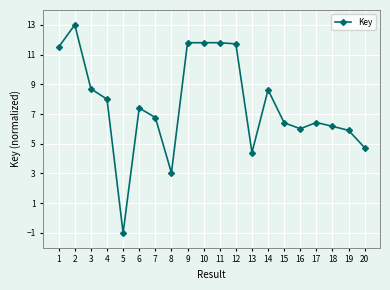

What is the change in value from 3 to 15?

-2.3